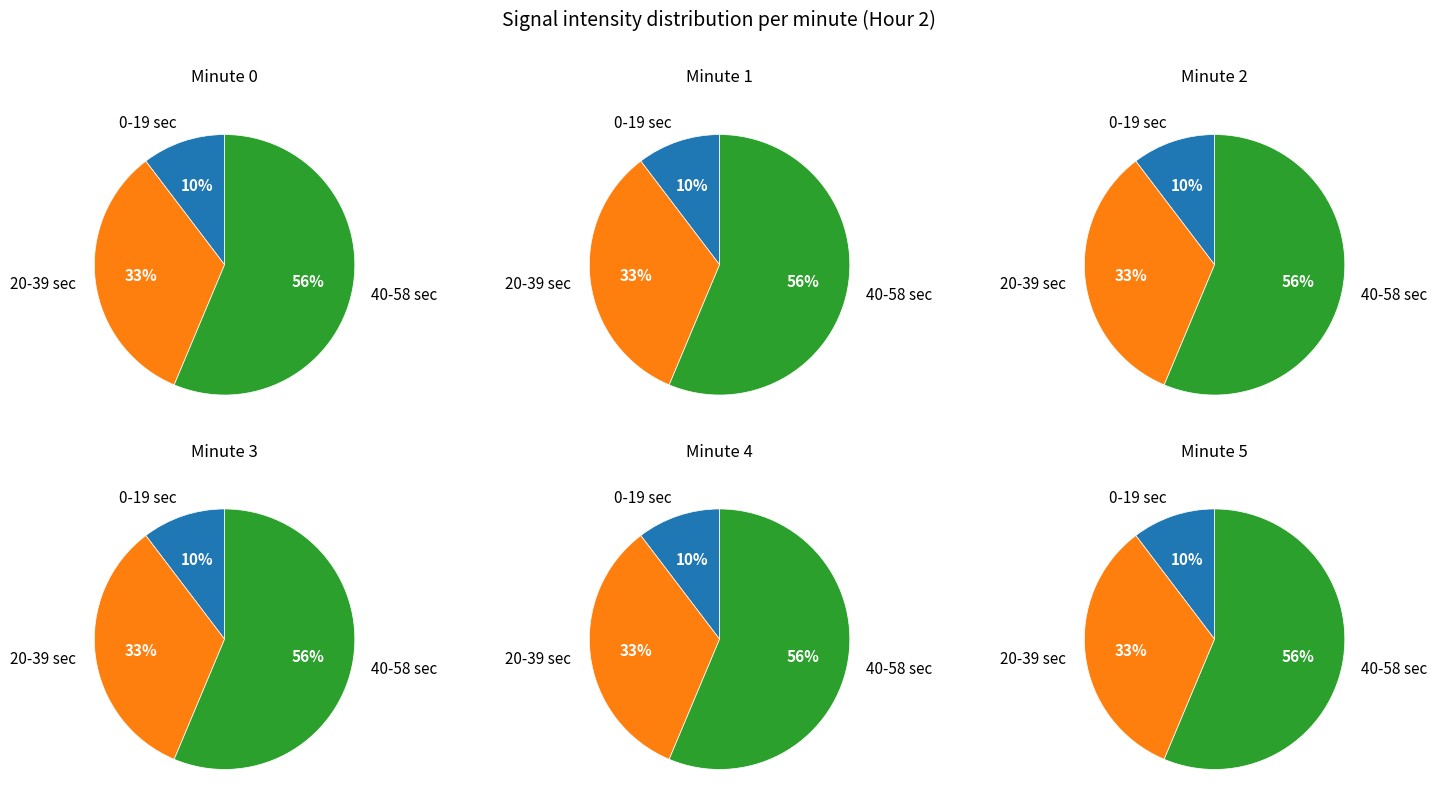

How many slices are in this pie chart?

3